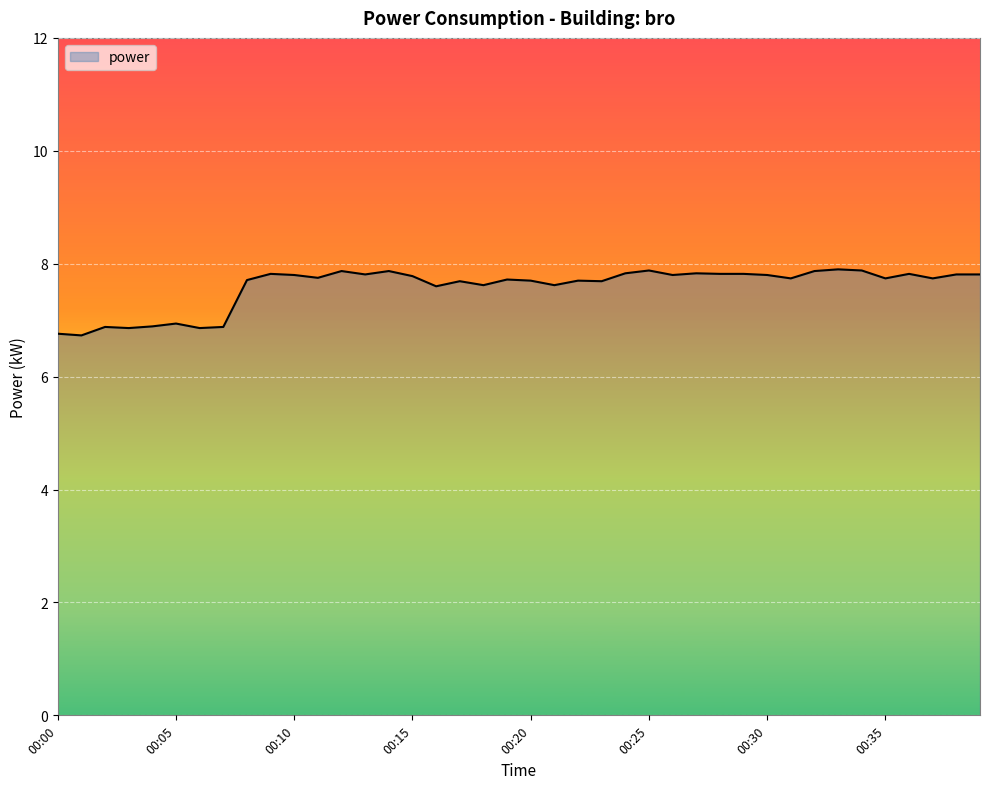

What is the greatest value displayed?

7.9